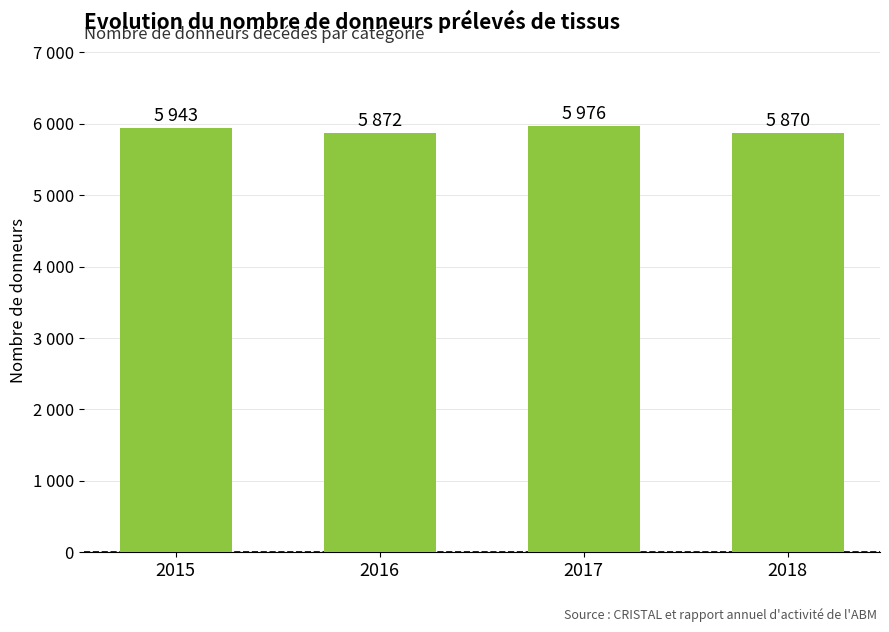

Which has a higher value, 2016 or 2017?

2017